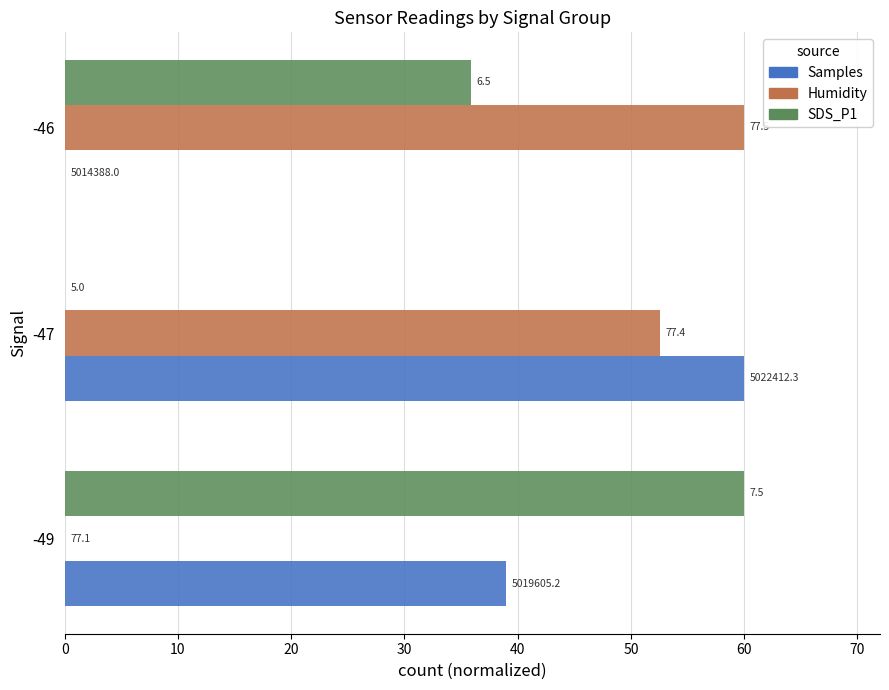

What are all the series names shown in the legend?

Samples, Humidity, SDS_P1